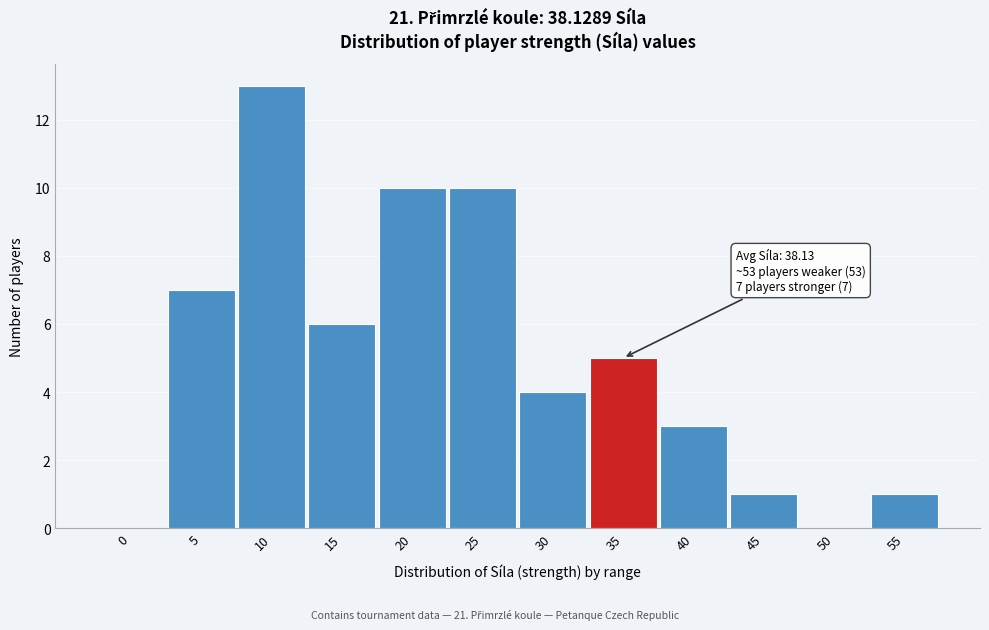

Reading right to left, what are all the values shown in this chart?

55=1	50=0	45=1	40=3	35=5	30=4	25=10	20=10	15=6	10=13	5=7	0=0